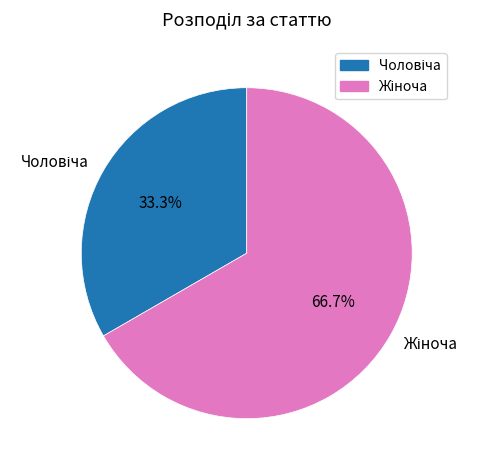

Is there any slice that represents more than half of the pie?

Yes